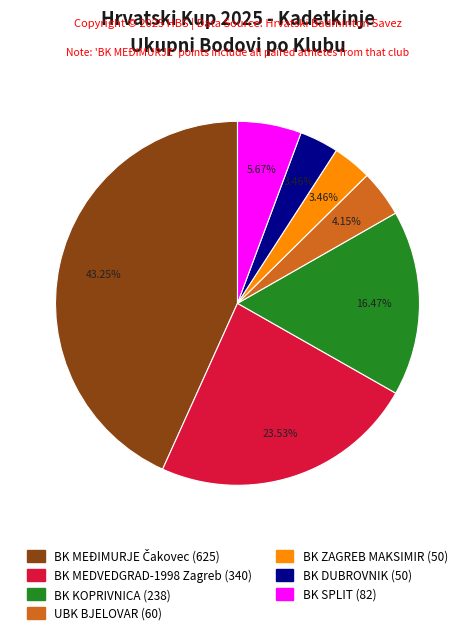

The BK DUBROVNIK slice represents 3% of the pie. True or false?

True